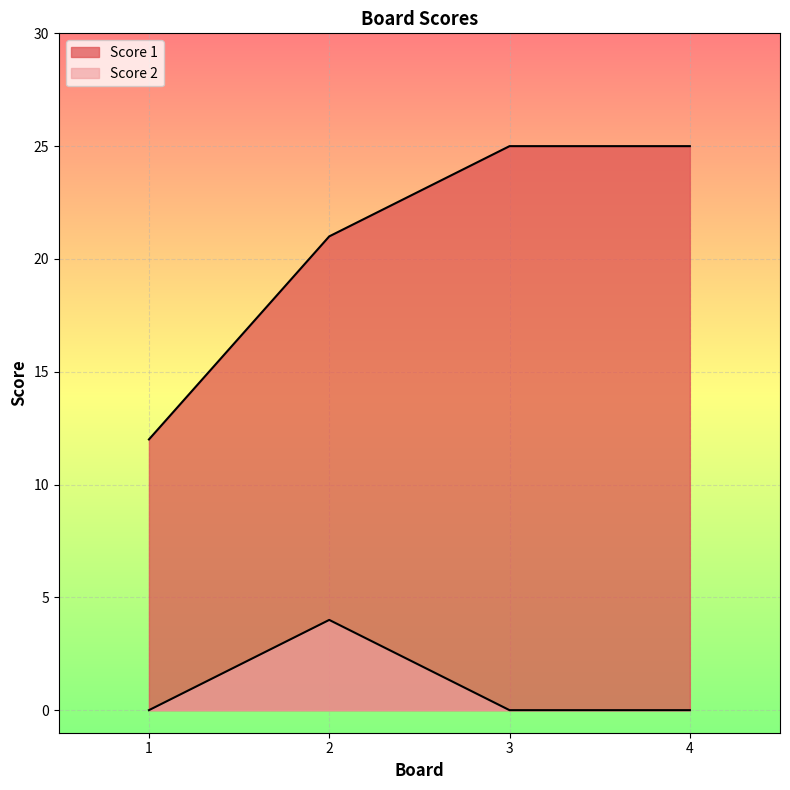

What are all the series names shown in the legend?

Score 1, Score 2